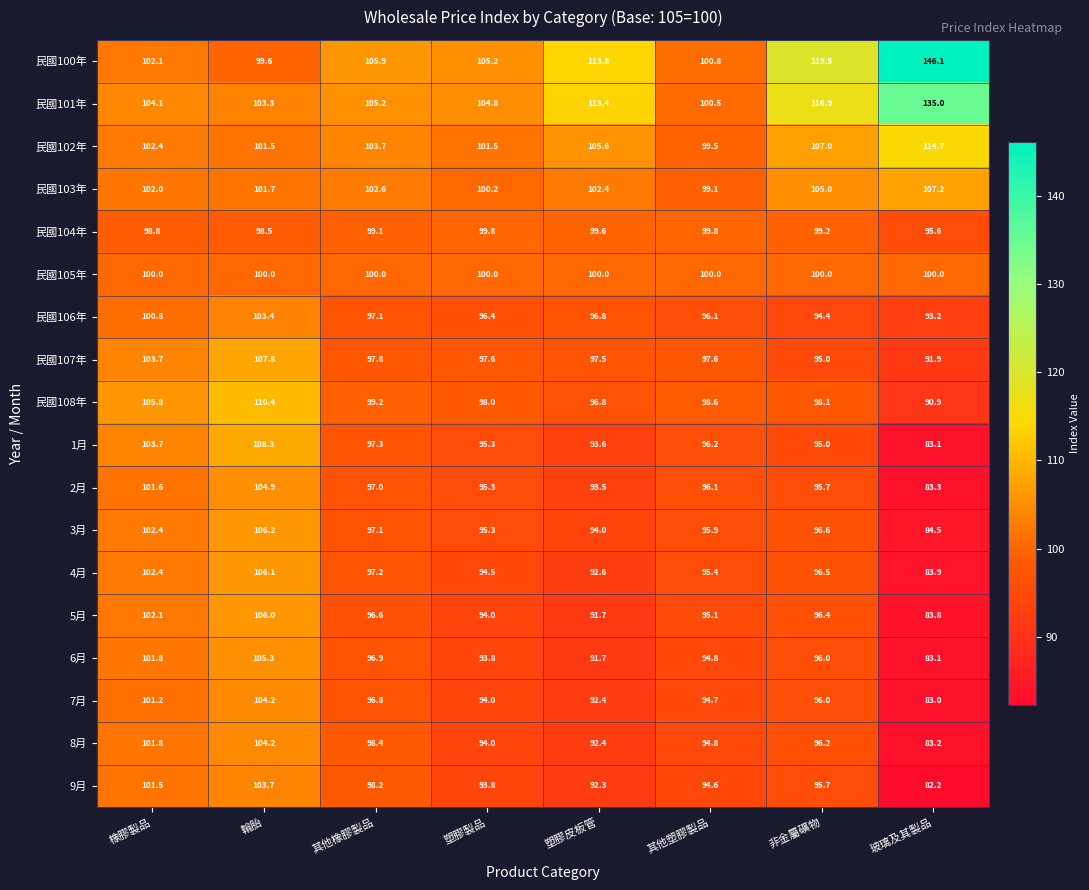

True or false: 民國108年 has a value of 105.8 at 橡膠製品.

True